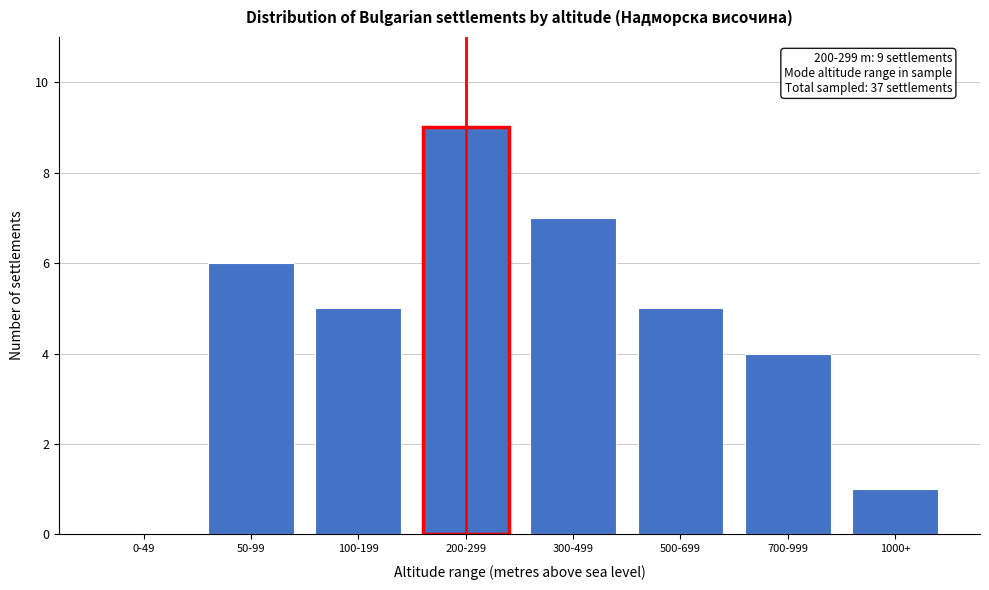

Reading right to left, what are all the values shown in this chart?

1000+=1	700-999=4	500-699=5	300-499=7	200-299=9	100-199=5	50-99=6	0-49=0